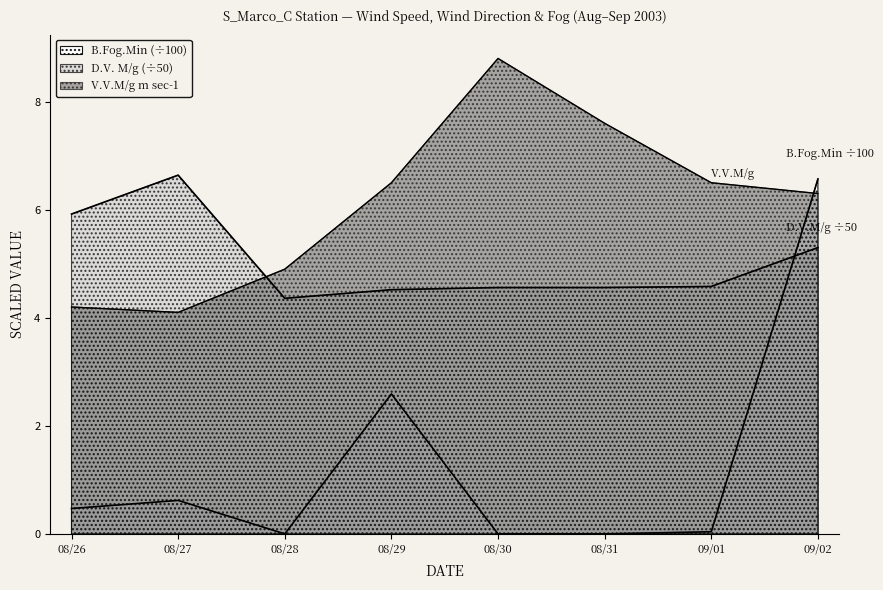

What is the difference between the D.V. M/g values at 09/02 and 08/29?

0.8